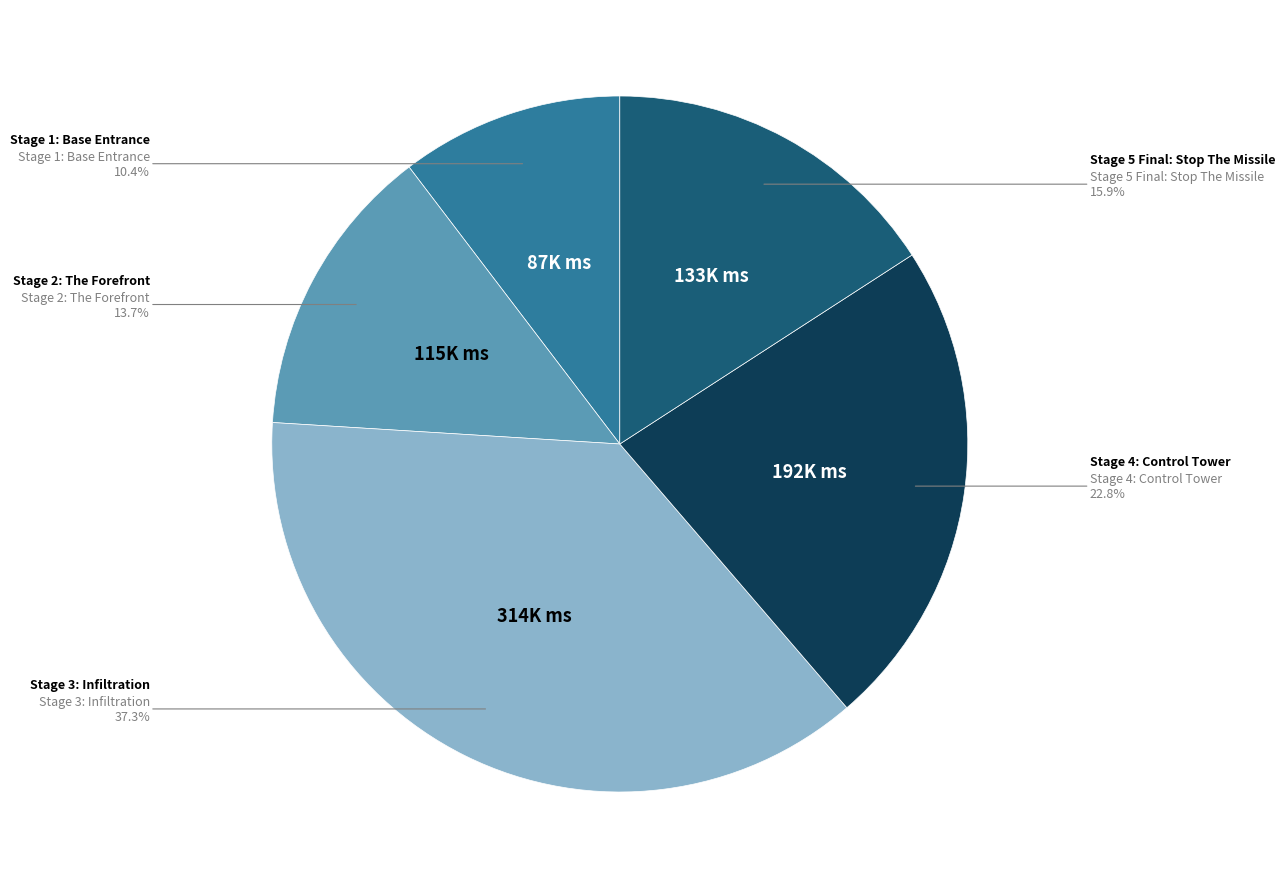

Does any single category account for the majority?

No